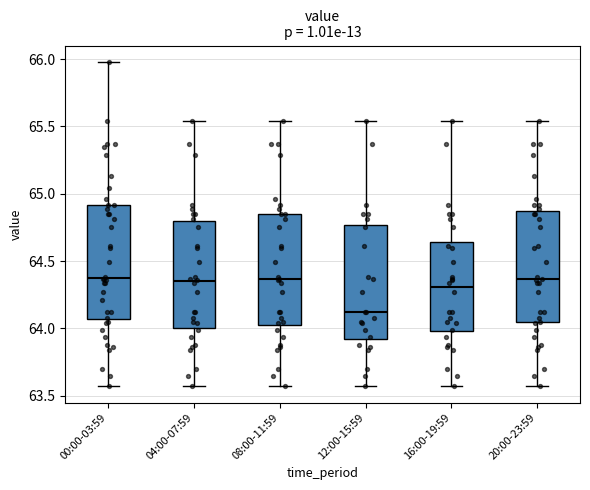

Where does the median line of the box for 20:00-23:59 sit on the y-axis? The values are not printed on the chart, so give them approximately, as read against the axis.

64.35